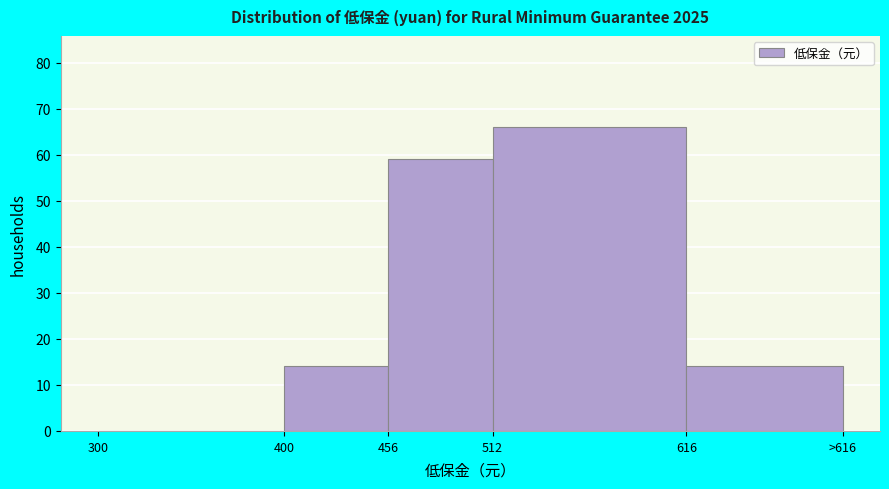

Reading left to right, what are all the values shown in this chart?

300=0	400=14	456=59	512=66	616=14